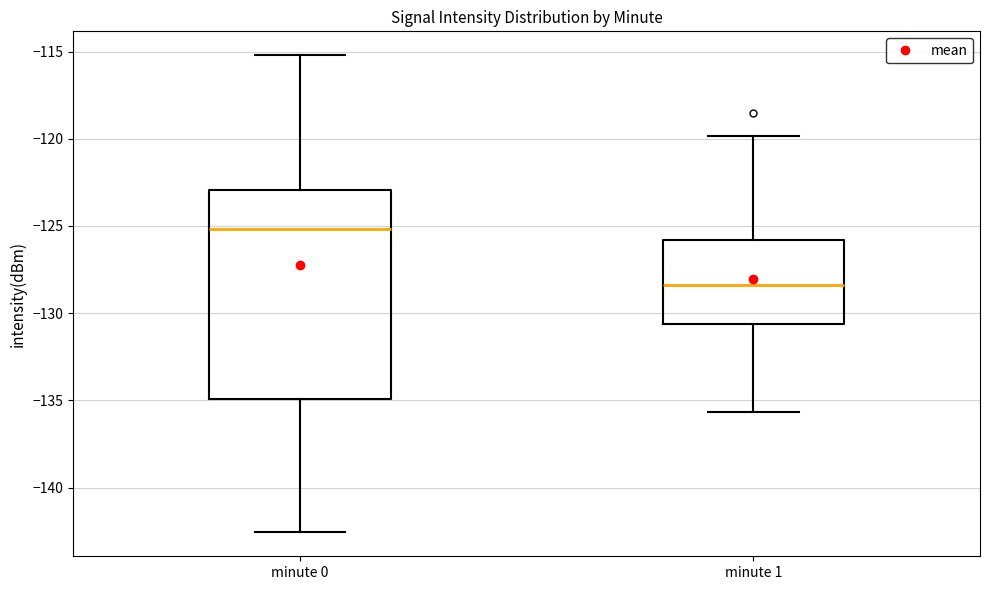

Which box has the lowest median line?

minute 1